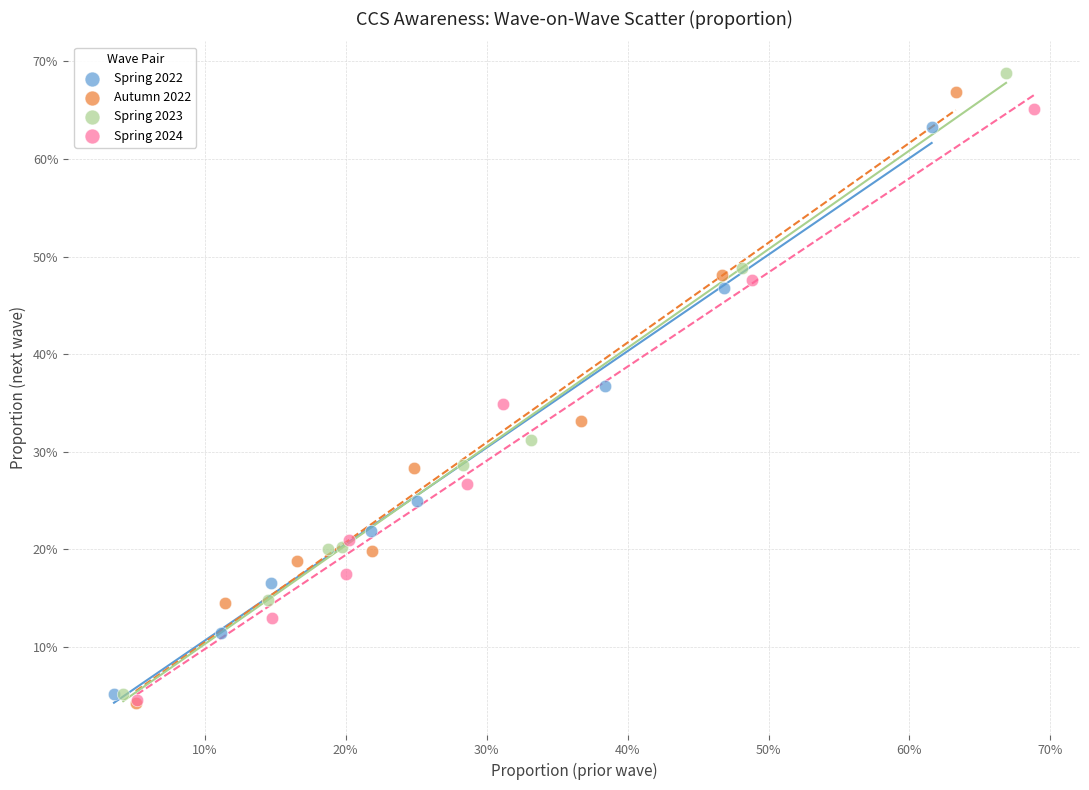

Which series has the largest Y range (max minus min)?

Spring 2023